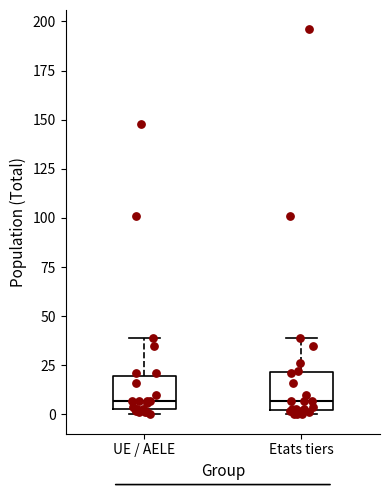

Reading left to right, transcribe this box plot: for each box, give where its median line is, the range the box spans, and where its two whiskers end, as read against the y-axis. The values are not printed on the chart, so give them approximately, as read against the axis.

UE / AELE: median 5 (just above the box's lower edge), box 5 to 20, whiskers 0 to 40
Etats tiers: median 5, box 0 to 20, whiskers 0 (just below the box's lower edge) to 40